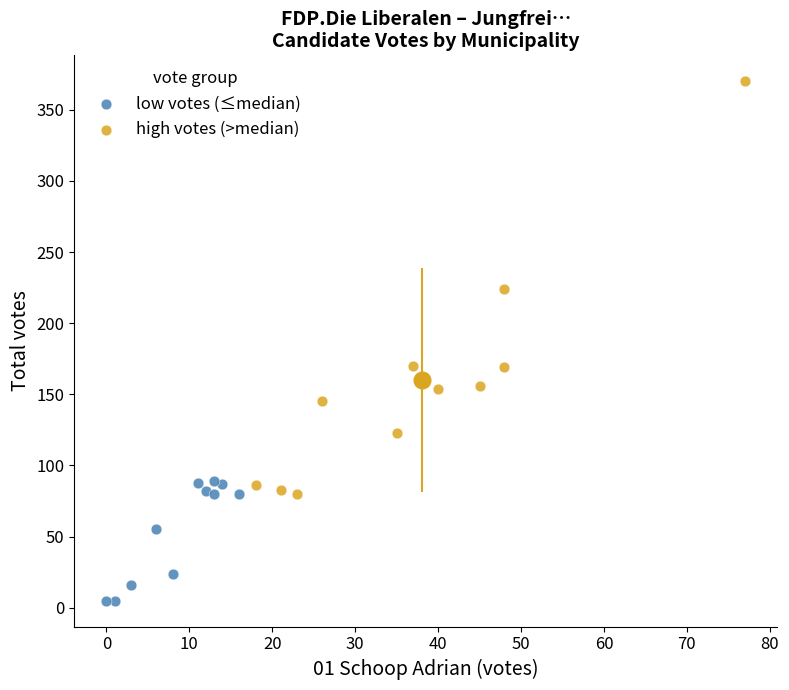

Which series has the largest Y range (max minus min)?

high votes (>median)